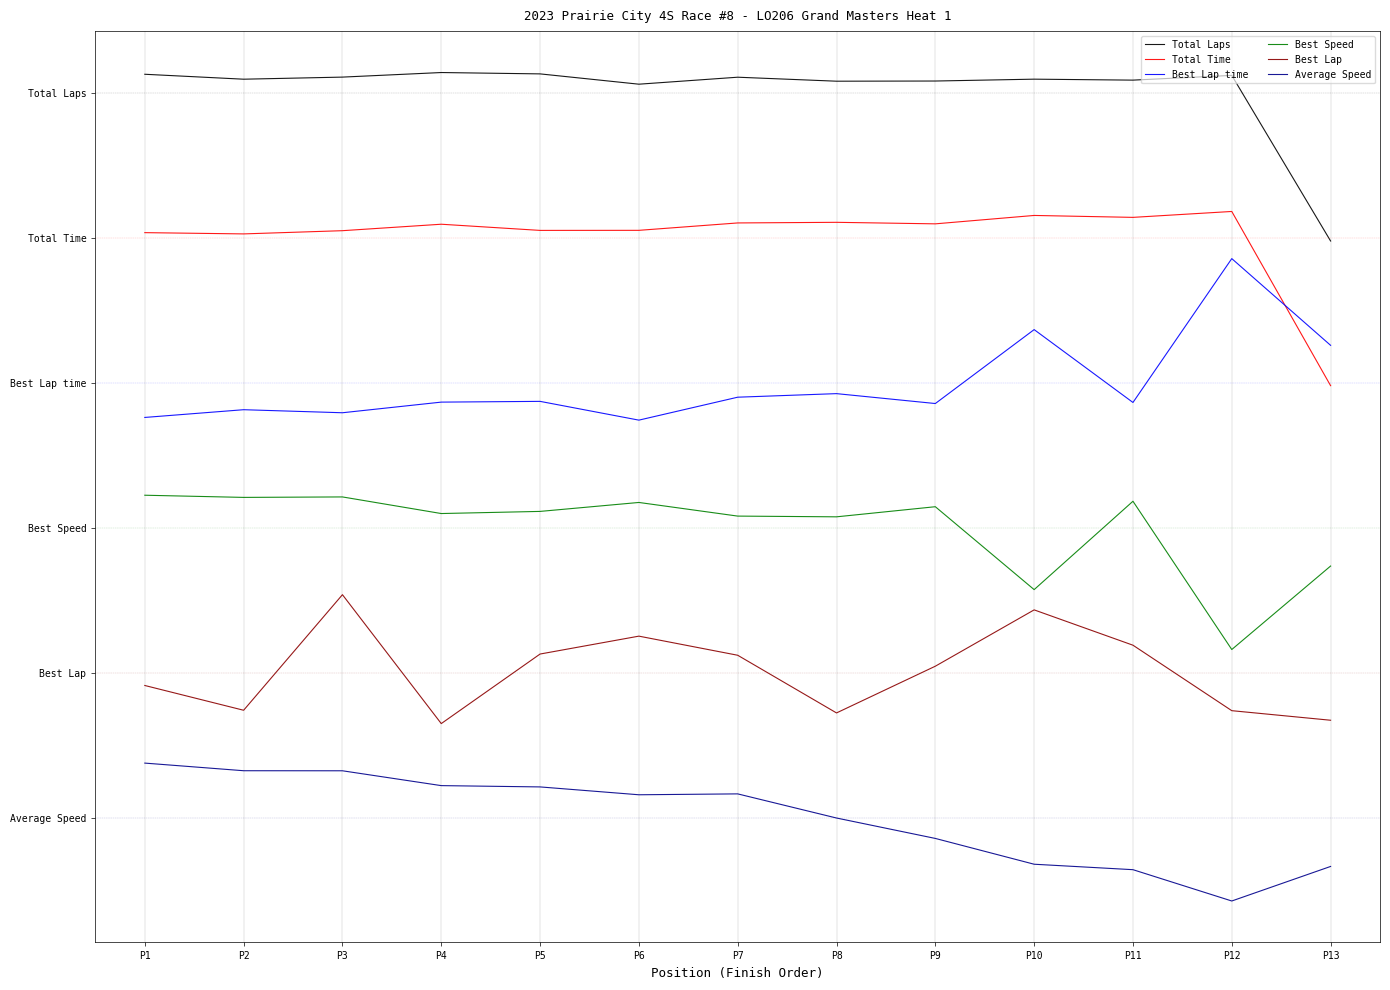

Is this an area chart (filled region under the line)?

No